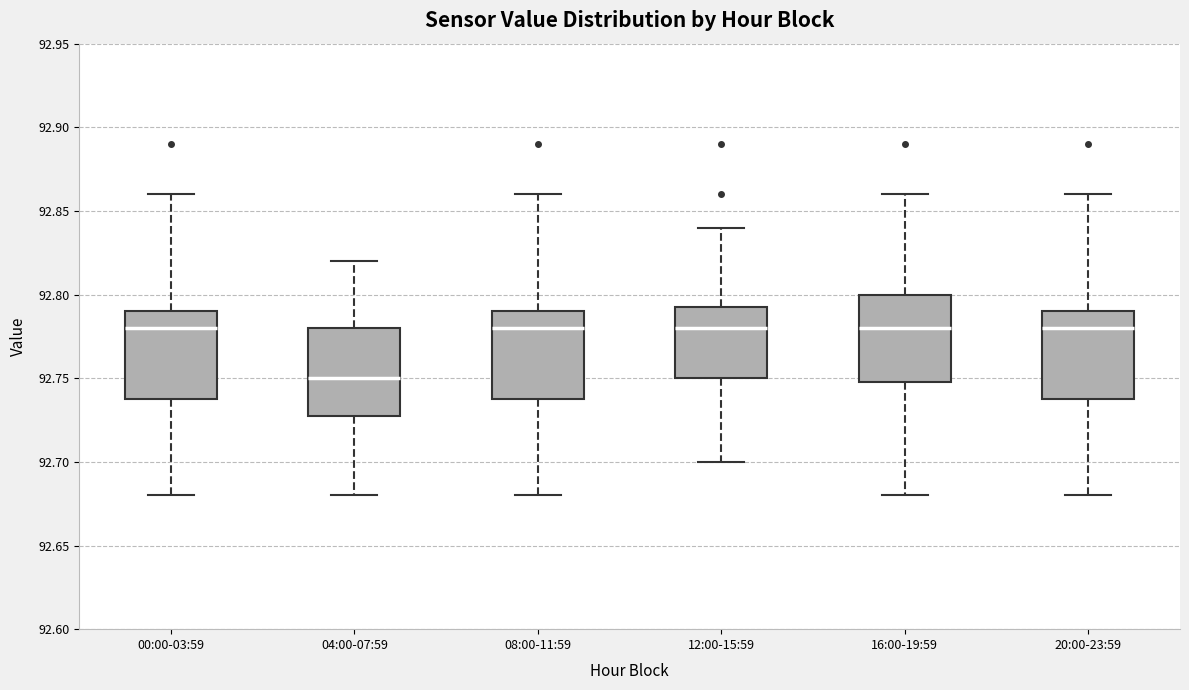

Reading left to right, transcribe this box plot: for each box, give where its median line is, the range the box spans, and where its two whiskers end, as read against the y-axis. The values are not printed on the chart, so give them approximately, as read against the axis.

00:00-03:59: median 92.780, box 92.740 to 92.790, whiskers 92.680 to 92.860
04:00-07:59: median 92.750, box 92.730 to 92.780, whiskers 92.680 to 92.820
08:00-11:59: median 92.780, box 92.740 to 92.790, whiskers 92.680 to 92.860
12:00-15:59: median 92.780, box 92.750 to 92.795, whiskers 92.700 to 92.840
16:00-19:59: median 92.780, box 92.750 to 92.800, whiskers 92.680 to 92.860
20:00-23:59: median 92.780, box 92.740 to 92.790, whiskers 92.680 to 92.860